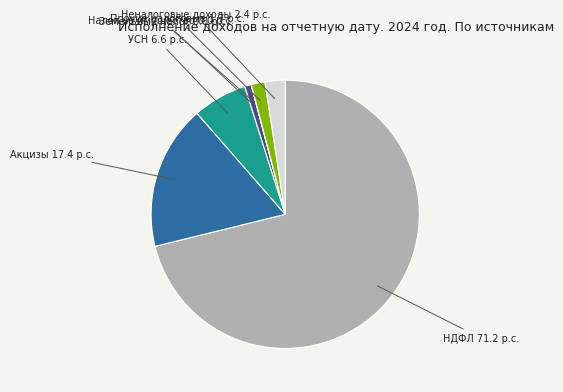

Which category has the smallest portion of the pie?

Налог на имущество физических лиц